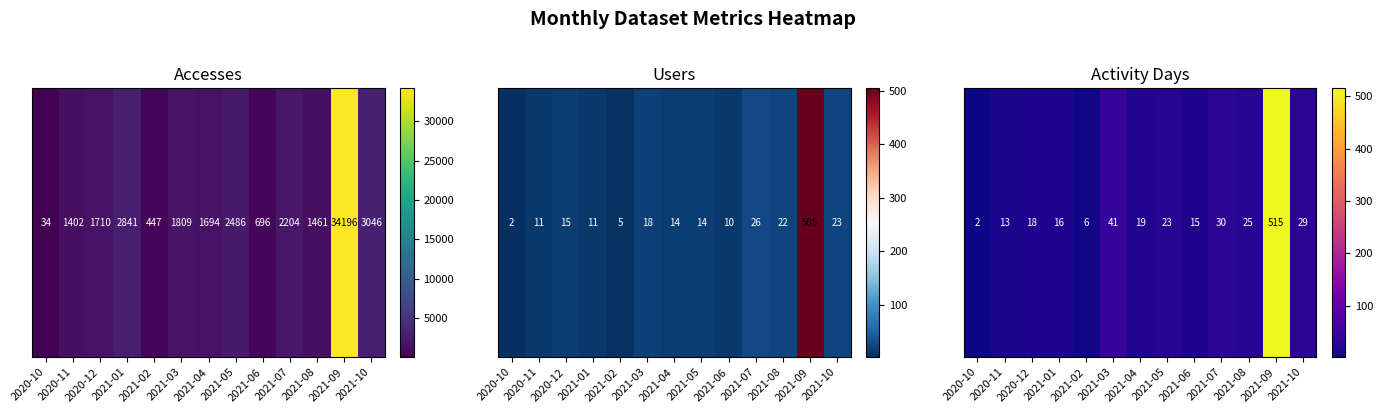

Which label corresponds to the largest value in the chart?

2021-09